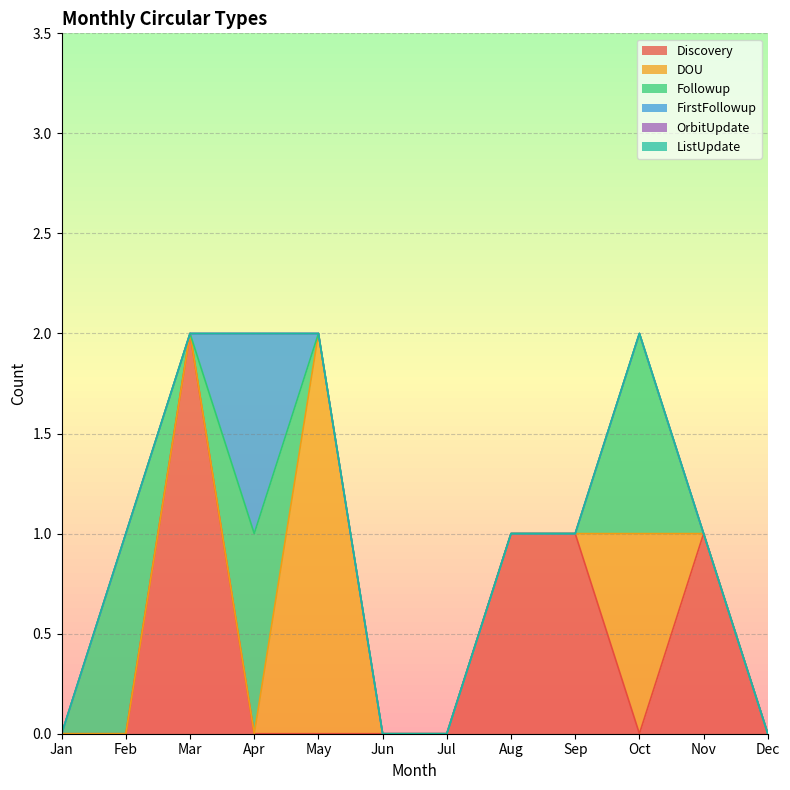

Count the Followup values in the range 0 to 1.

12